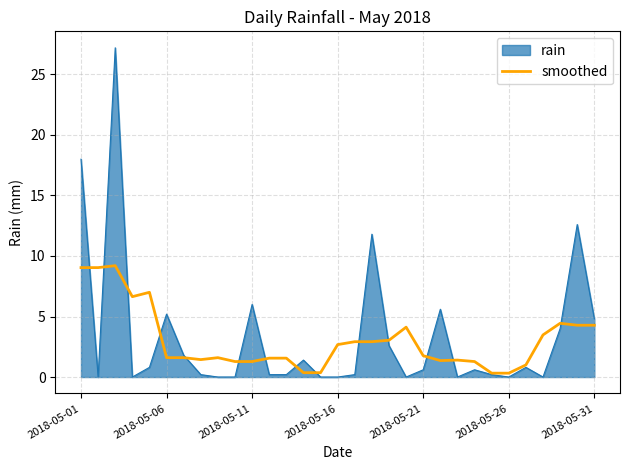

What is the highest value of the rain series?

27.2